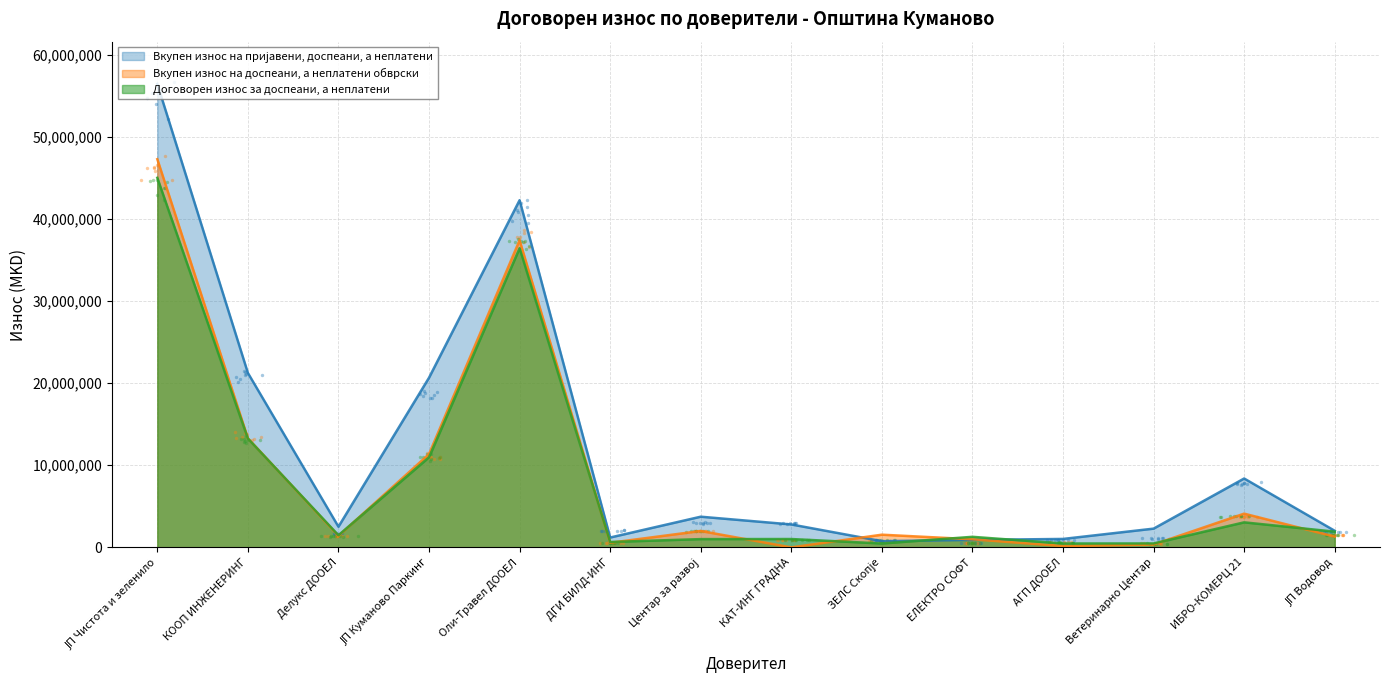

Which series reaches the maximum Y coordinate?

Вкупен износ на пријавени, доспеани, а неплатени